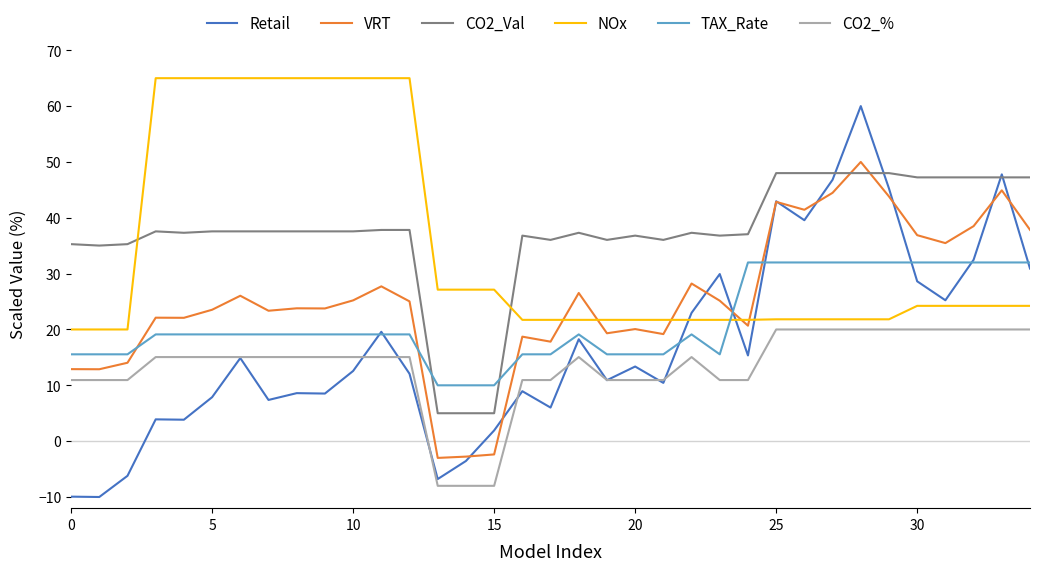

In Retail, how many points are higher than both neighbors (excluding endpoints)?

11